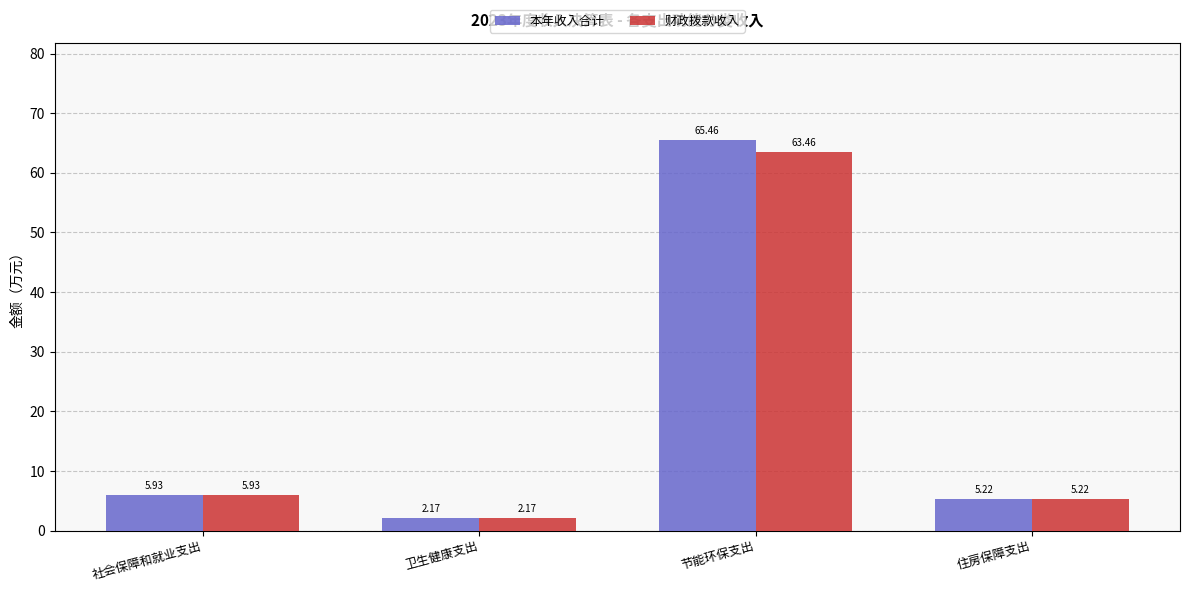

Which category has the lowest value in the 本年收入合计 series?

卫生健康支出